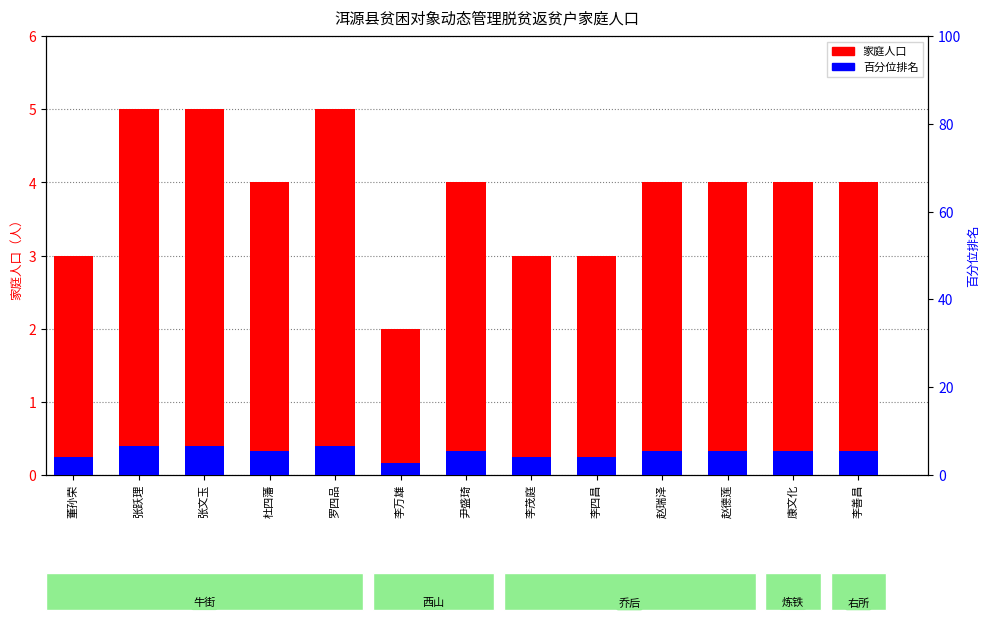

The value of 家庭人口 at 李善昌 is 4.0. True or false?

True